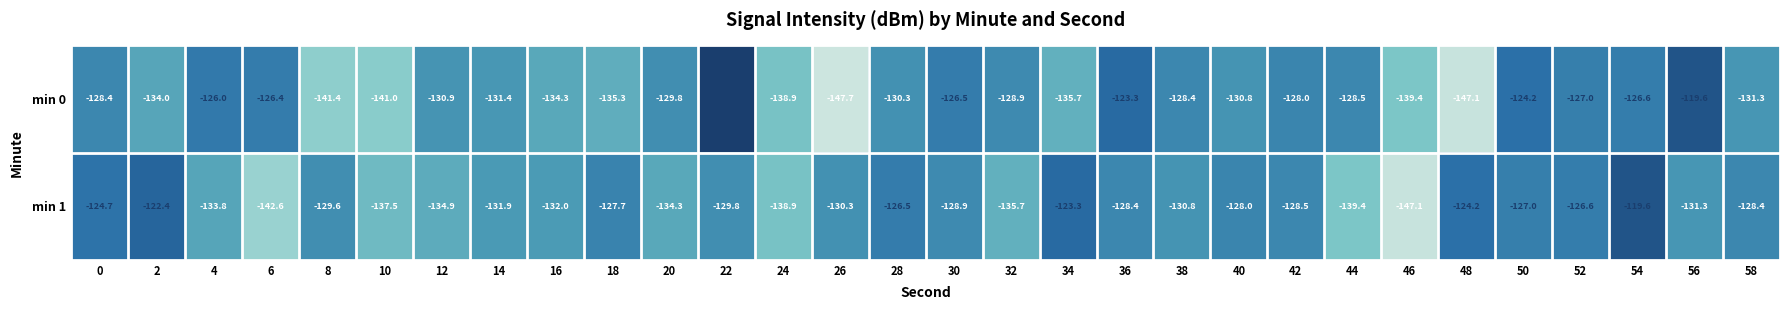

Rank the series by their maximum value, from highest to lowest.

min 0, min 1